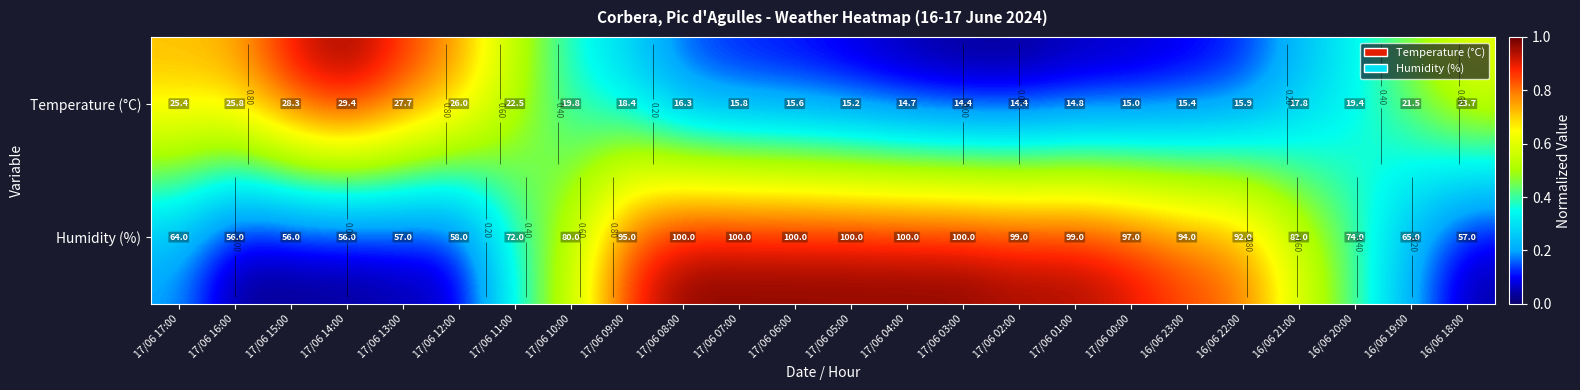

At which label is Temperature (°C) closest to 0?

17/06 03:00